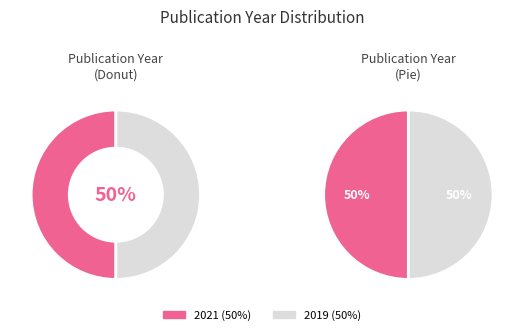

Combined, what portion of the pie is 2019 and 2021?

100.0%